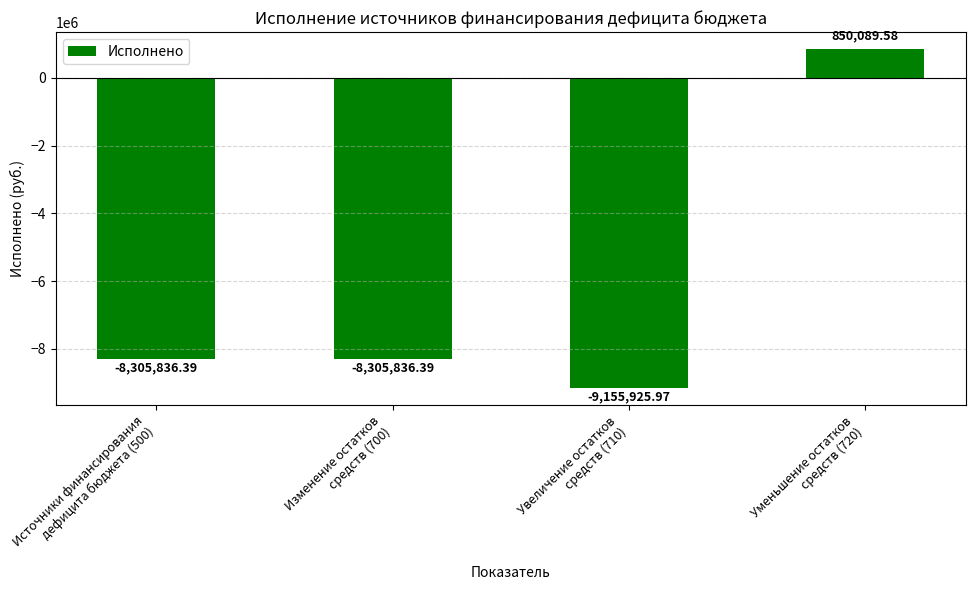

What is the average value?

-6229377.3